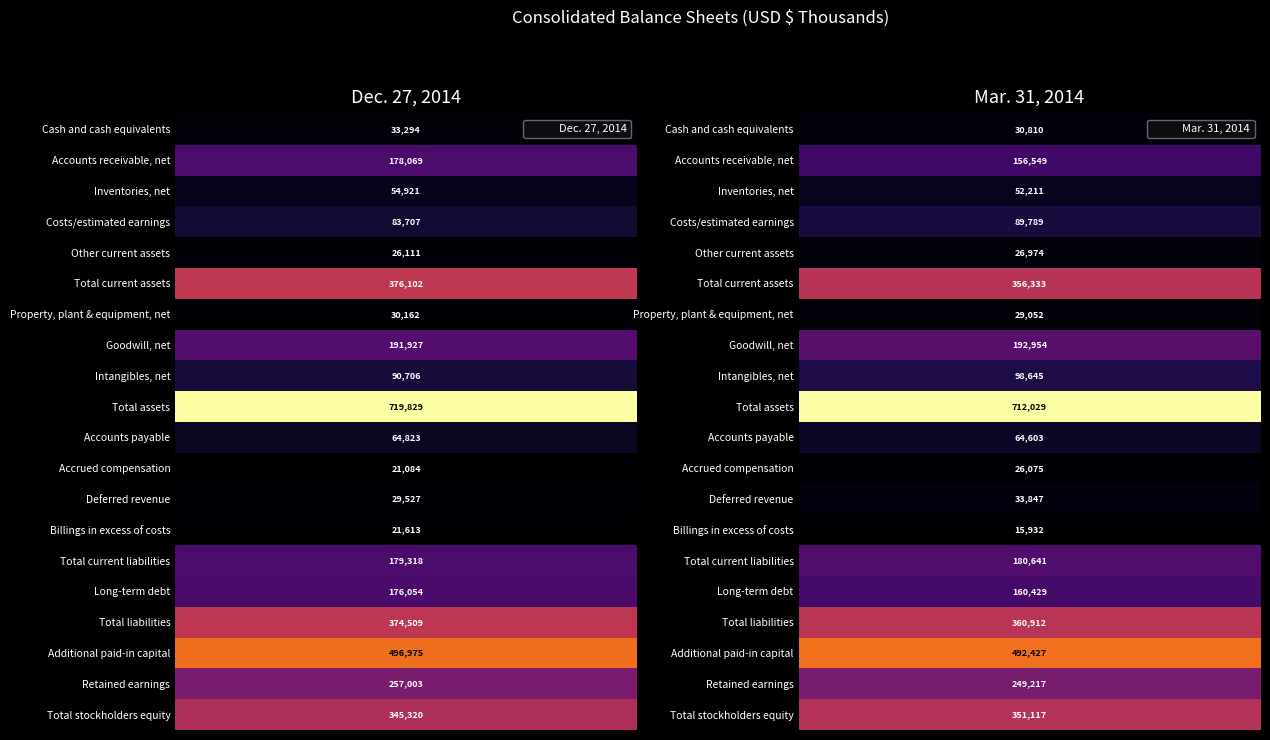

Reading right to left, list all the values displayed in this chart.

Cash and cash equivalents: 30810	33294
Accounts receivable, net: 156549	178069
Inventories, net: 52211	54921
Costs/estimated earnings: 89789	83707
Other current assets: 26974	26111
Total current assets: 356333	376102
Property, plant & equipment, net: 29052	30162
Goodwill, net: 192954	191927
Intangibles, net: 98645	90706
Total assets: 712029	719829
Accounts payable: 64603	64823
Accrued compensation: 26075	21084
Deferred revenue: 33847	29527
Billings in excess of costs: 15932	21613
Total current liabilities: 180641	179318
Long-term debt: 160429	176054
Total liabilities: 360912	374509
Additional paid-in capital: 492427	496975
Retained earnings: 249217	257003
Total stockholders equity: 351117	345320